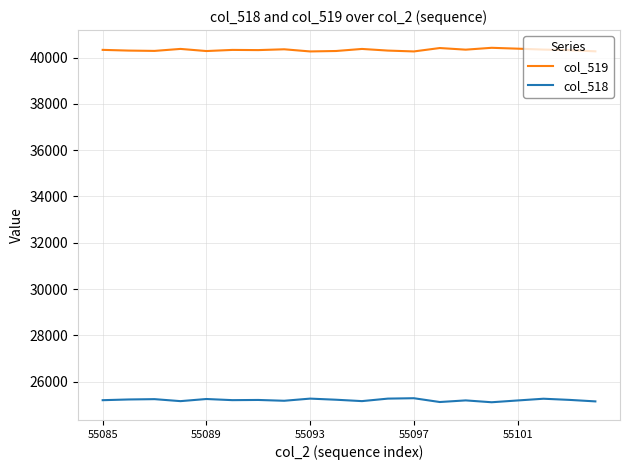

Which series has the largest total across all categories?

col_519